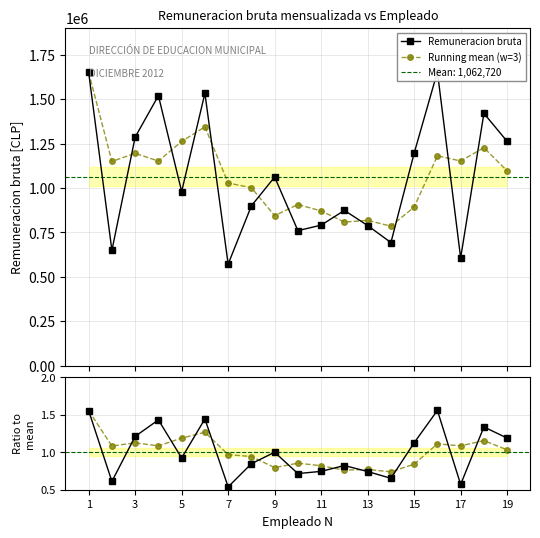

True or false: Ratio to mean and Remuneracion bruta intersect in this chart.

False